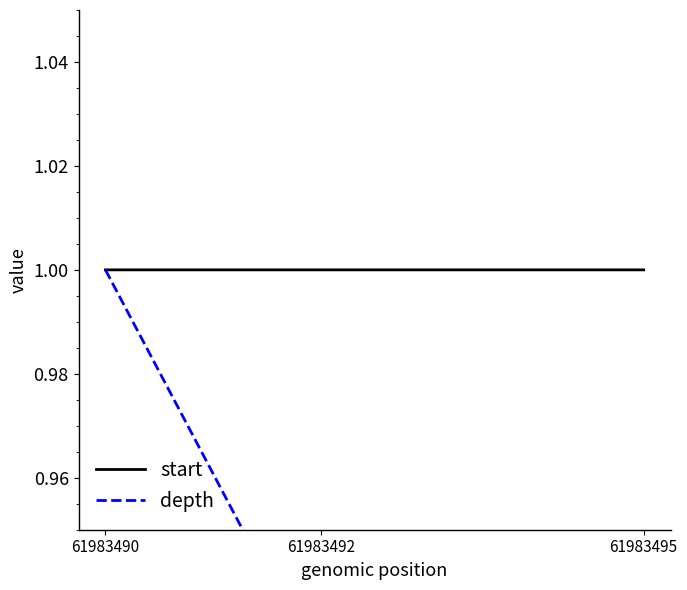

List the labels in order of depth value, largest first.

61983490, 61983492, 61983495